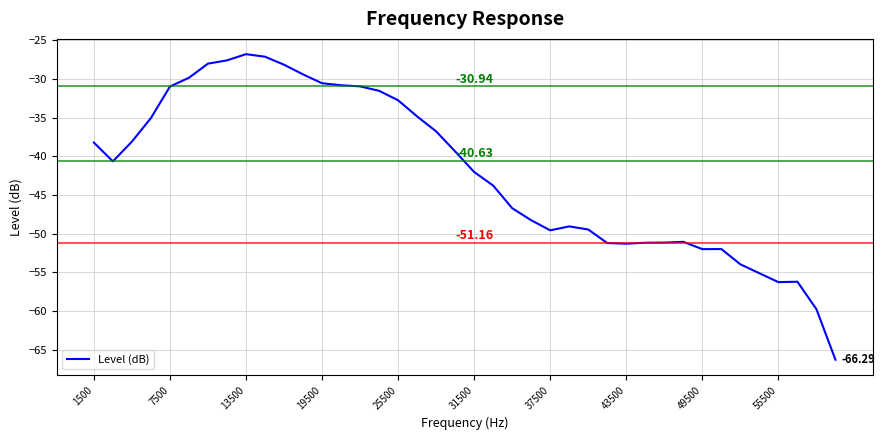

Does the chart have visible grid lines?

Yes